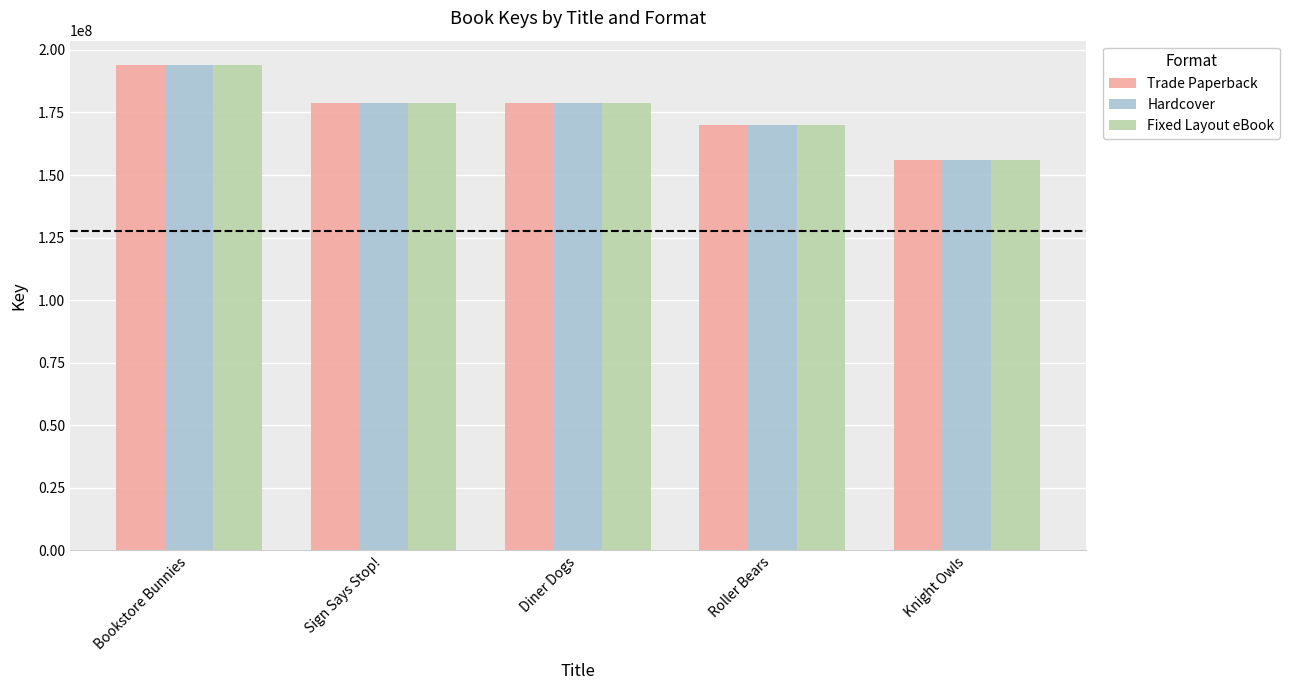

At which label does Hardcover first exceed 178622822?

Bookstore Bunnies